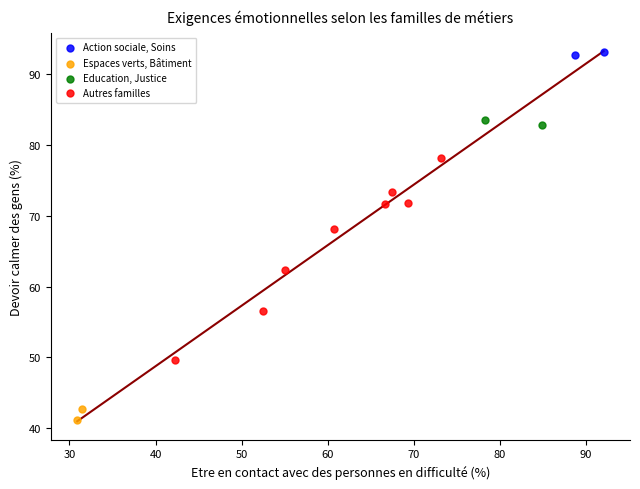

What are all the series names shown in the legend?

Action sociale, Soins, Espaces verts, Bâtiment, Education, Justice, Autres familles